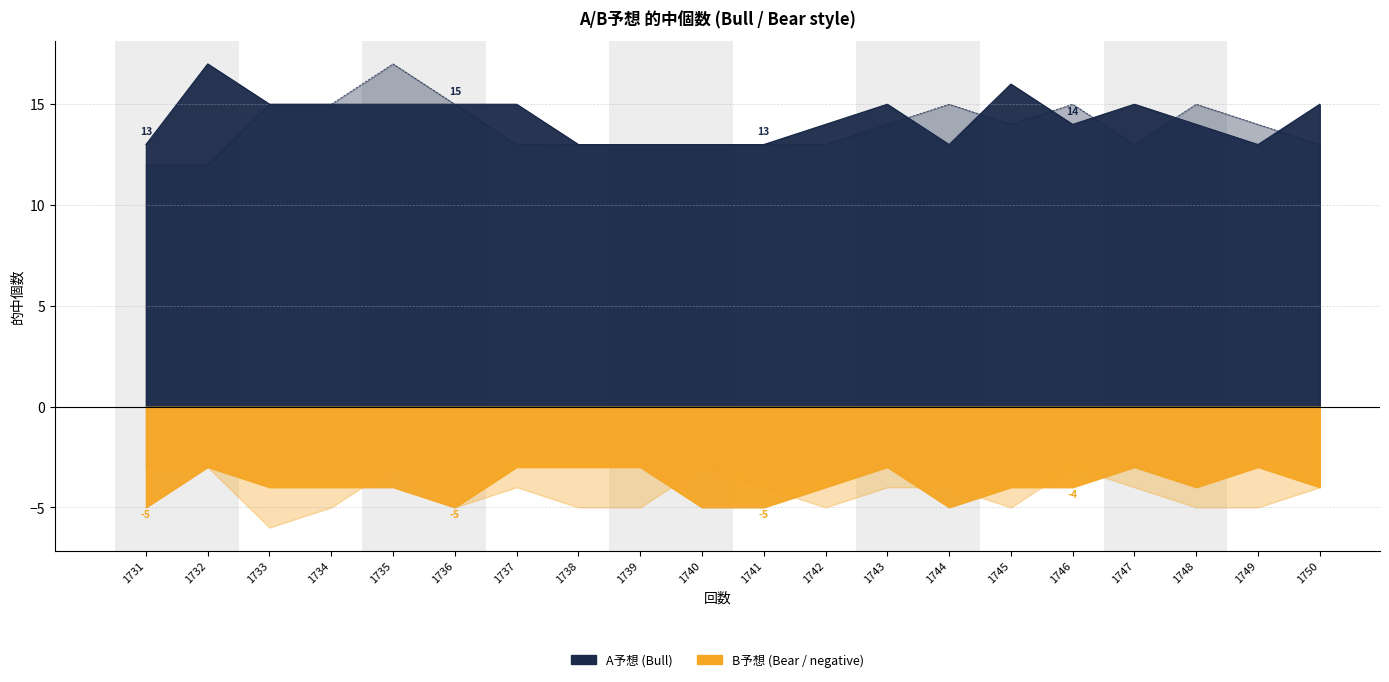

Rank the series by their maximum value, from highest to lowest.

A予想, B予想